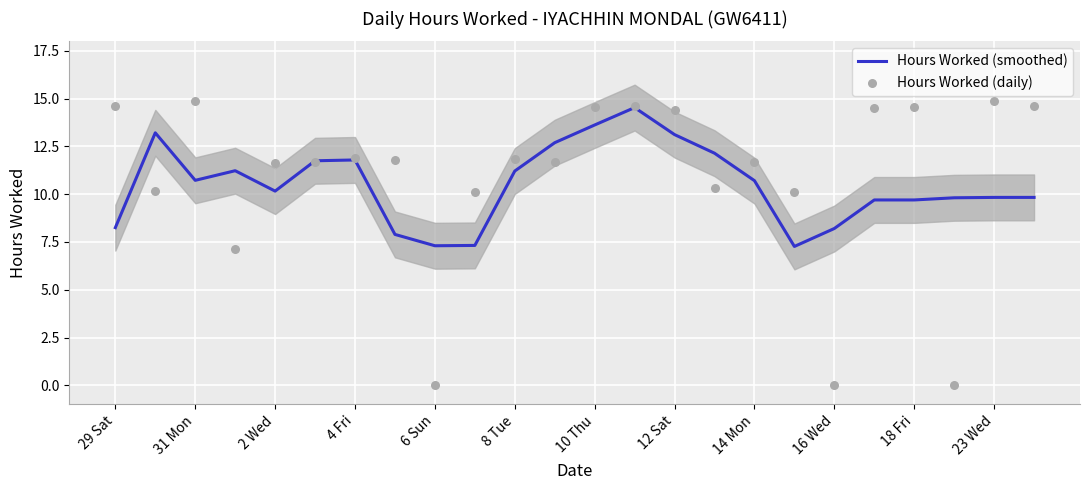

Which series reaches the minimum Y coordinate?

Hours Worked (daily)